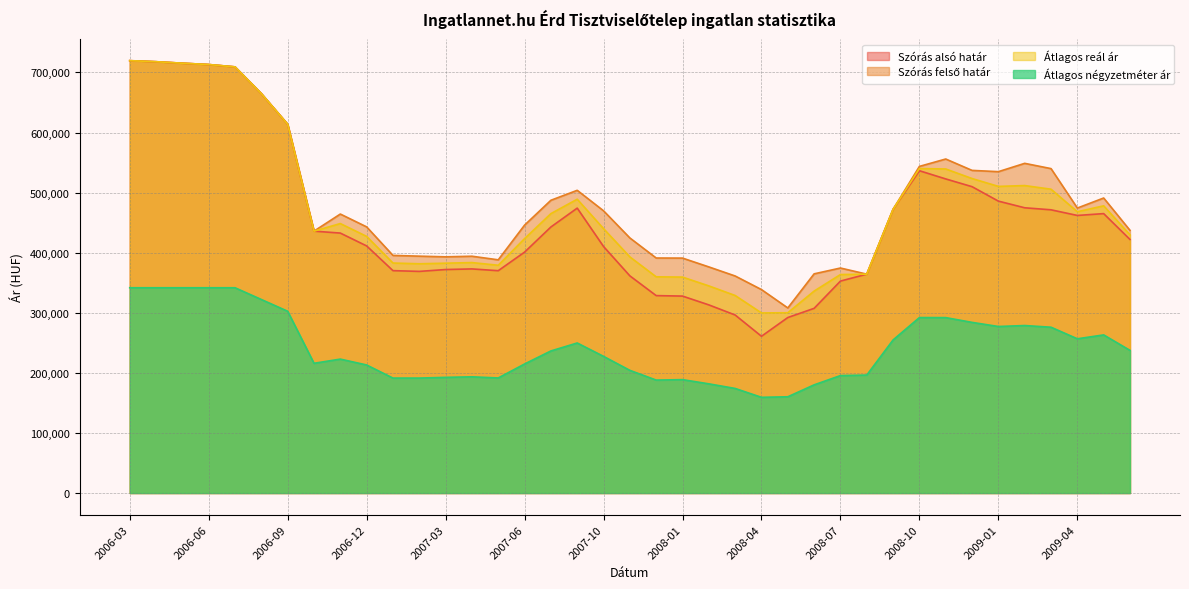

At which category does the chart reach its minimum across all series?

2008-04